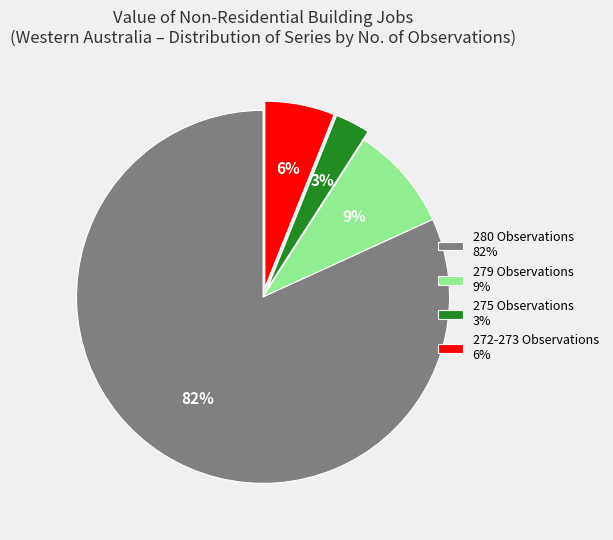

To the nearest percent, what portion does 275 Observations 3% represent?

3%